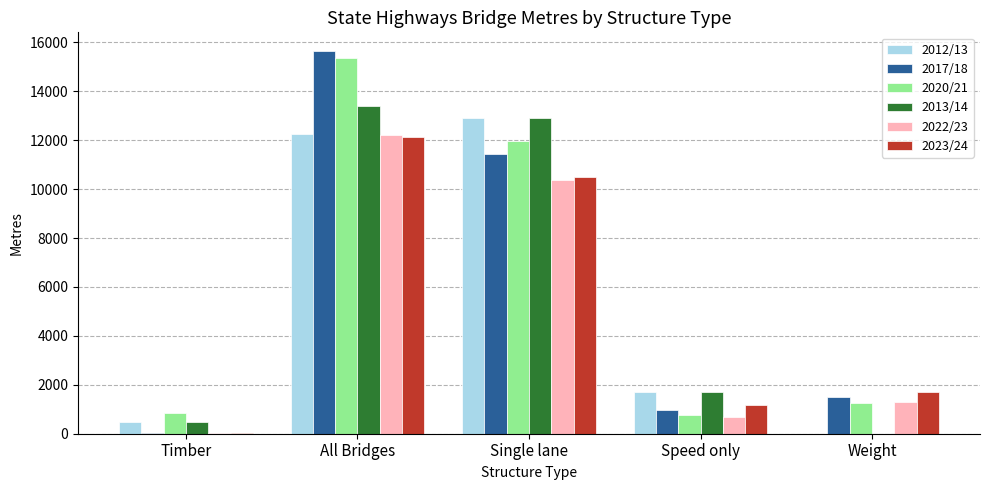

How many data points does each series have?

5